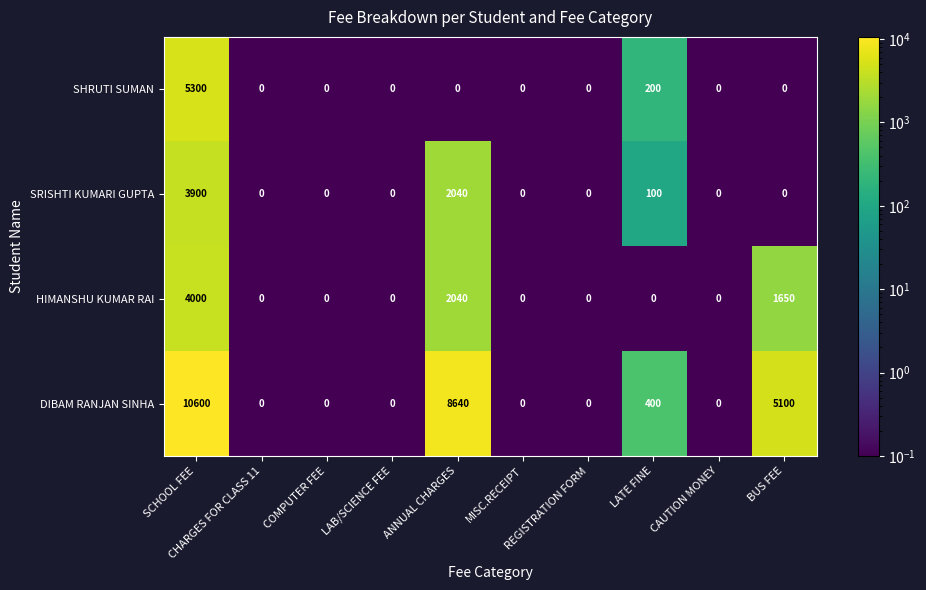

At which category is the sum across all series the highest?

SCHOOL FEE